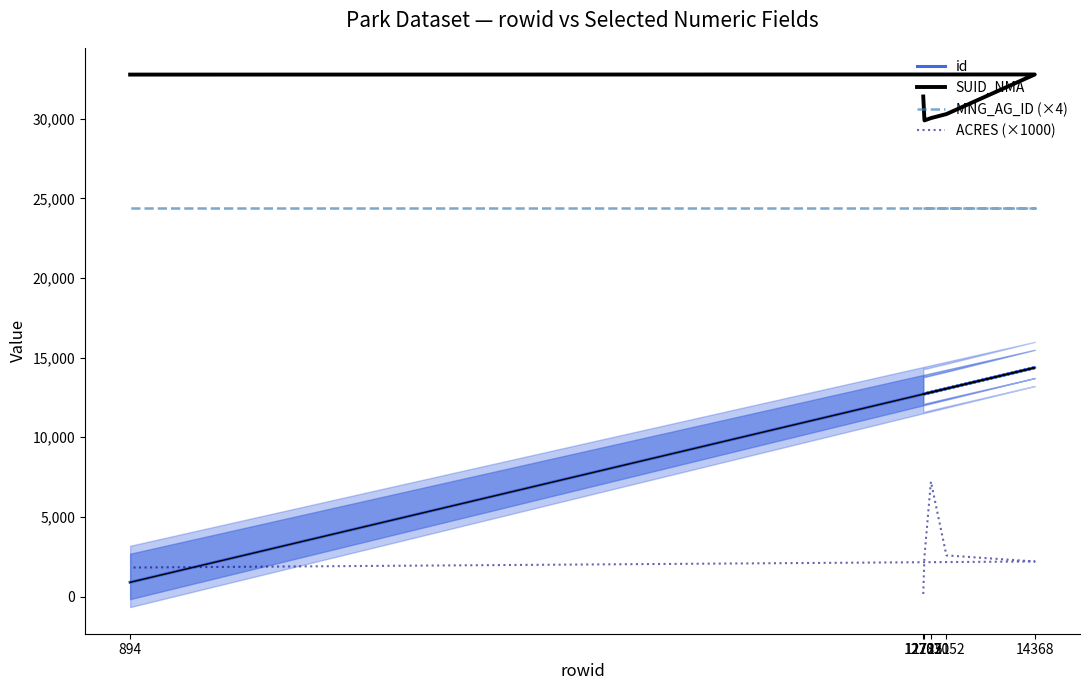

True or false: MNG_AG_ID (×4) and id cross at least once.

False